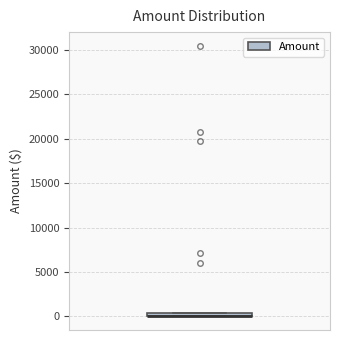

Where is the lower edge of the box on the y-axis? The values are not printed on the chart, so give them approximately, as read against the axis.

0